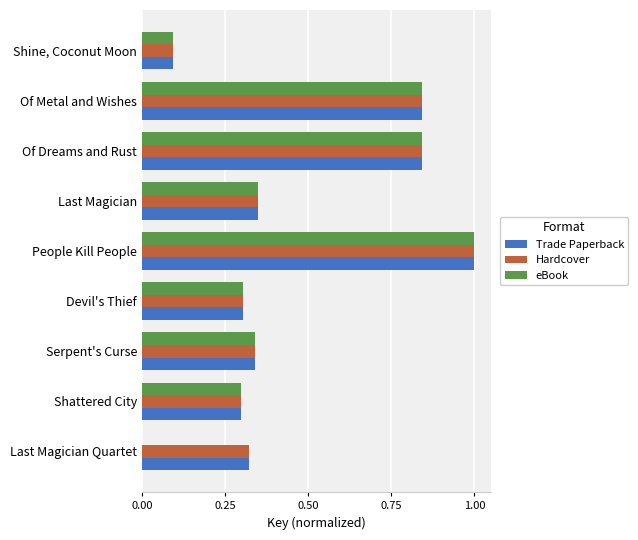

Where is Trade Paperback nearest to the value 0?

Shine, Coconut Moon